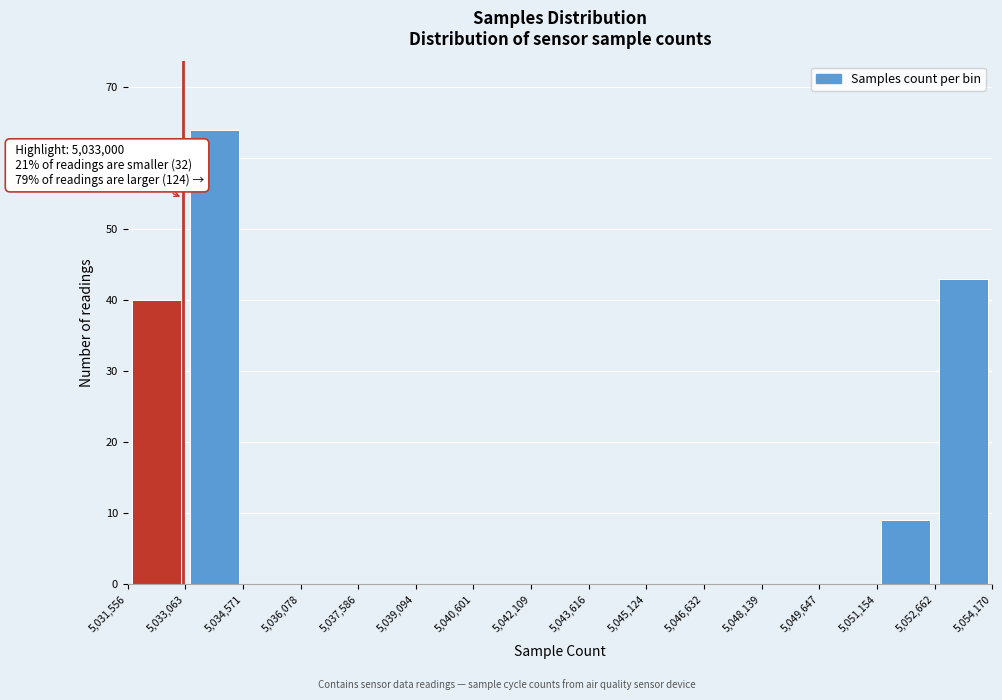

Which range on the x-axis has the tallest bar?

5,033,063 to 5,034,571